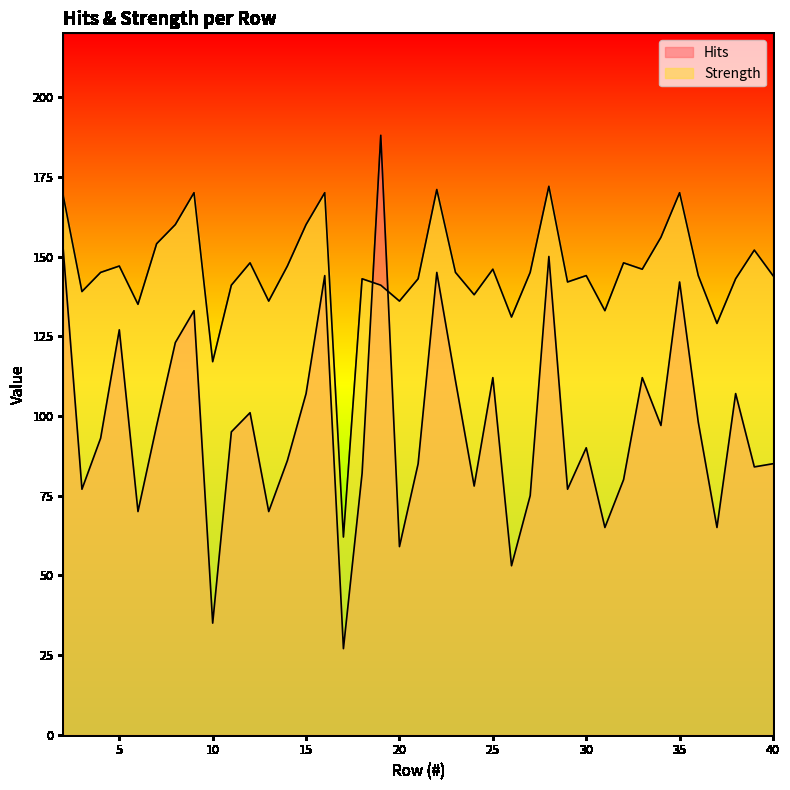

At which category is the sum across all series the highest?

19